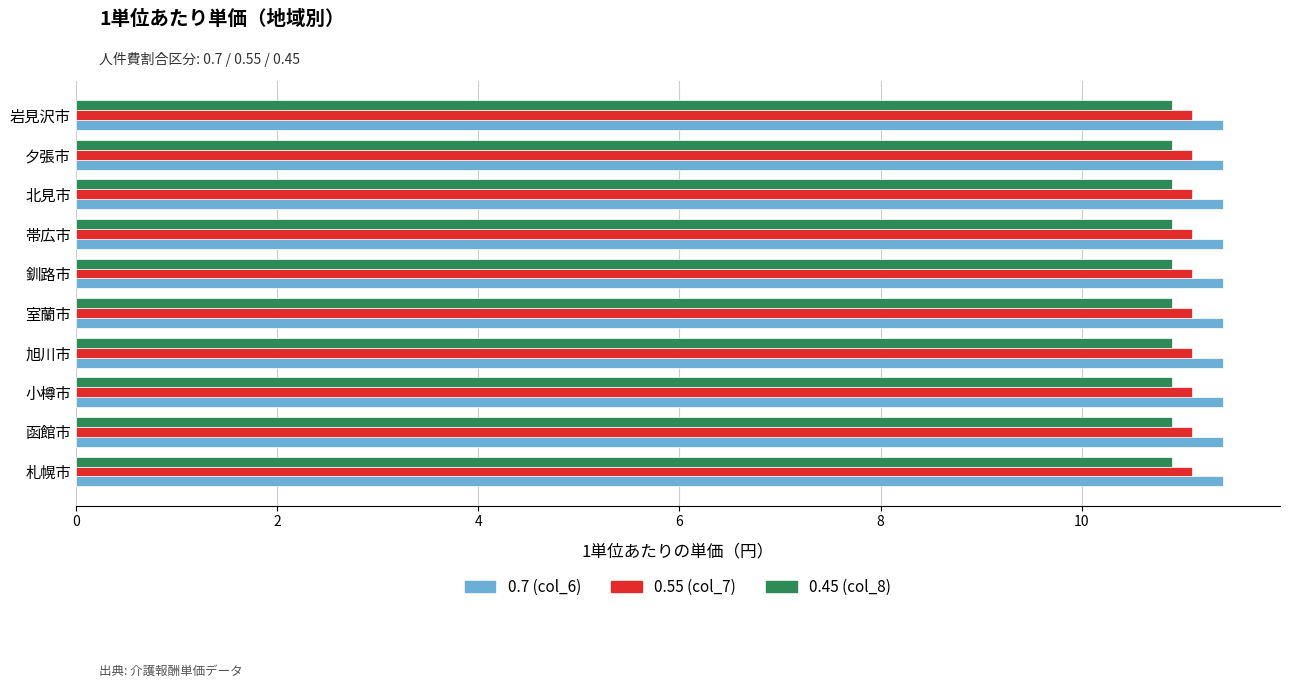

What is the average value of the 0.45 (col_8) series?

10.9